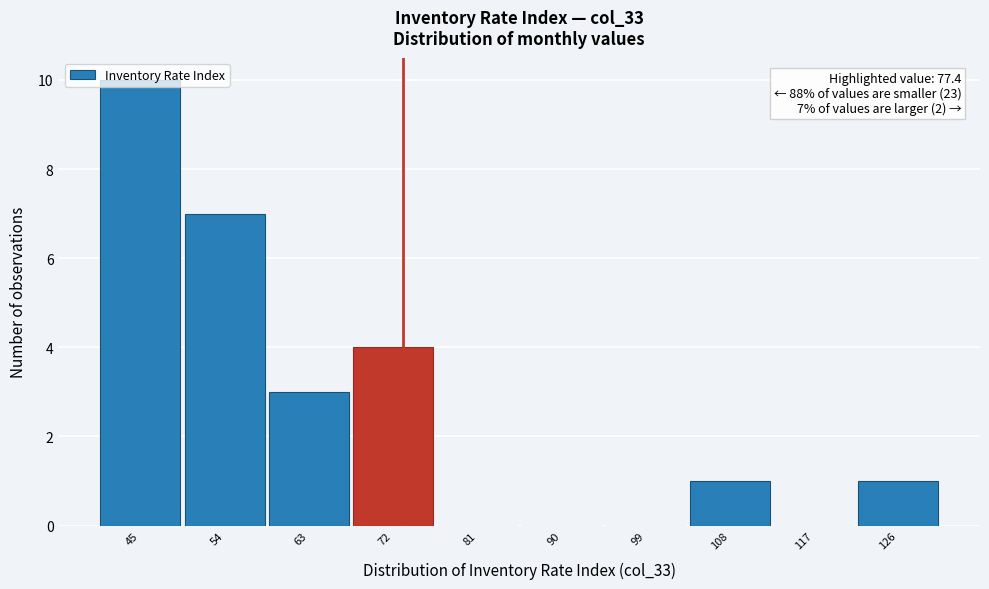

What is the sum of all values?

26